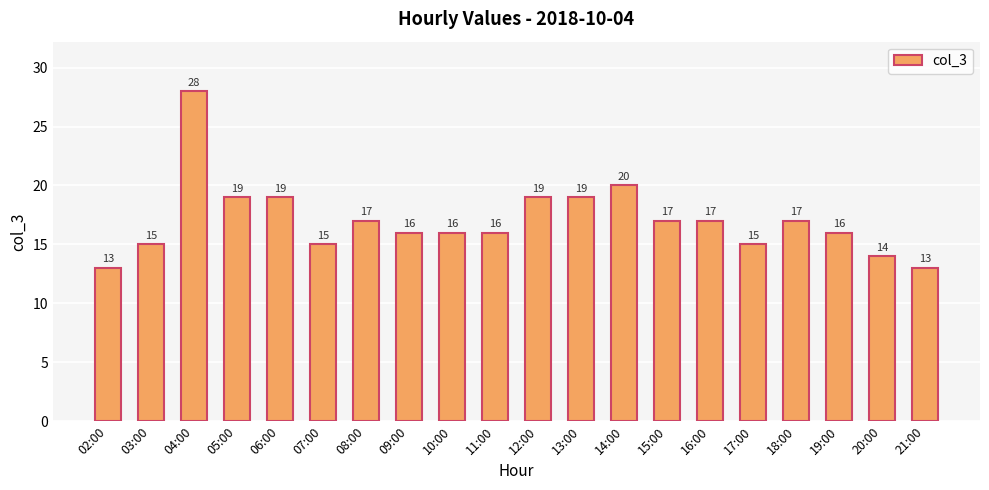

Between 11:00 and 05:00, which is larger?

05:00